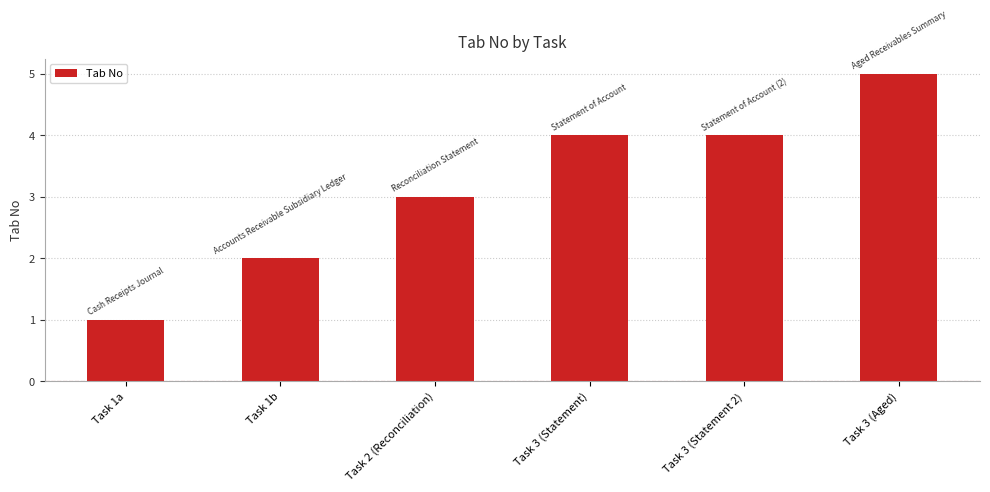

Reading left to right, what are all the values shown in this chart?

1	2	3	4	4	5